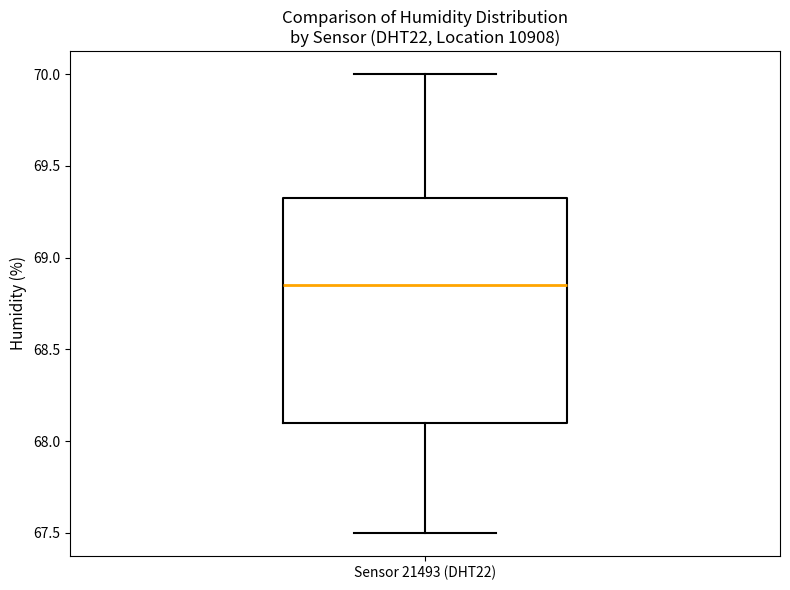

Transcribe this box plot: give where the median line is, the range the box spans, and where the two whiskers end, as read against the y-axis. The values are not printed on the chart, so give them approximately, as read against the axis.

median 68.85, box 68.10 to 69.35, whiskers 67.50 to 70.00